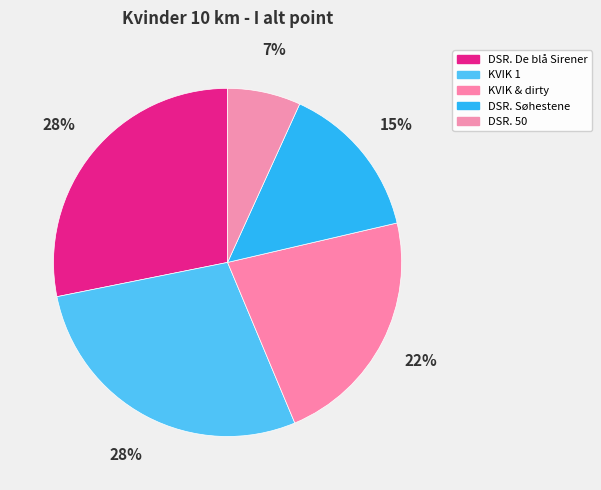

How many segments does this pie chart have?

5